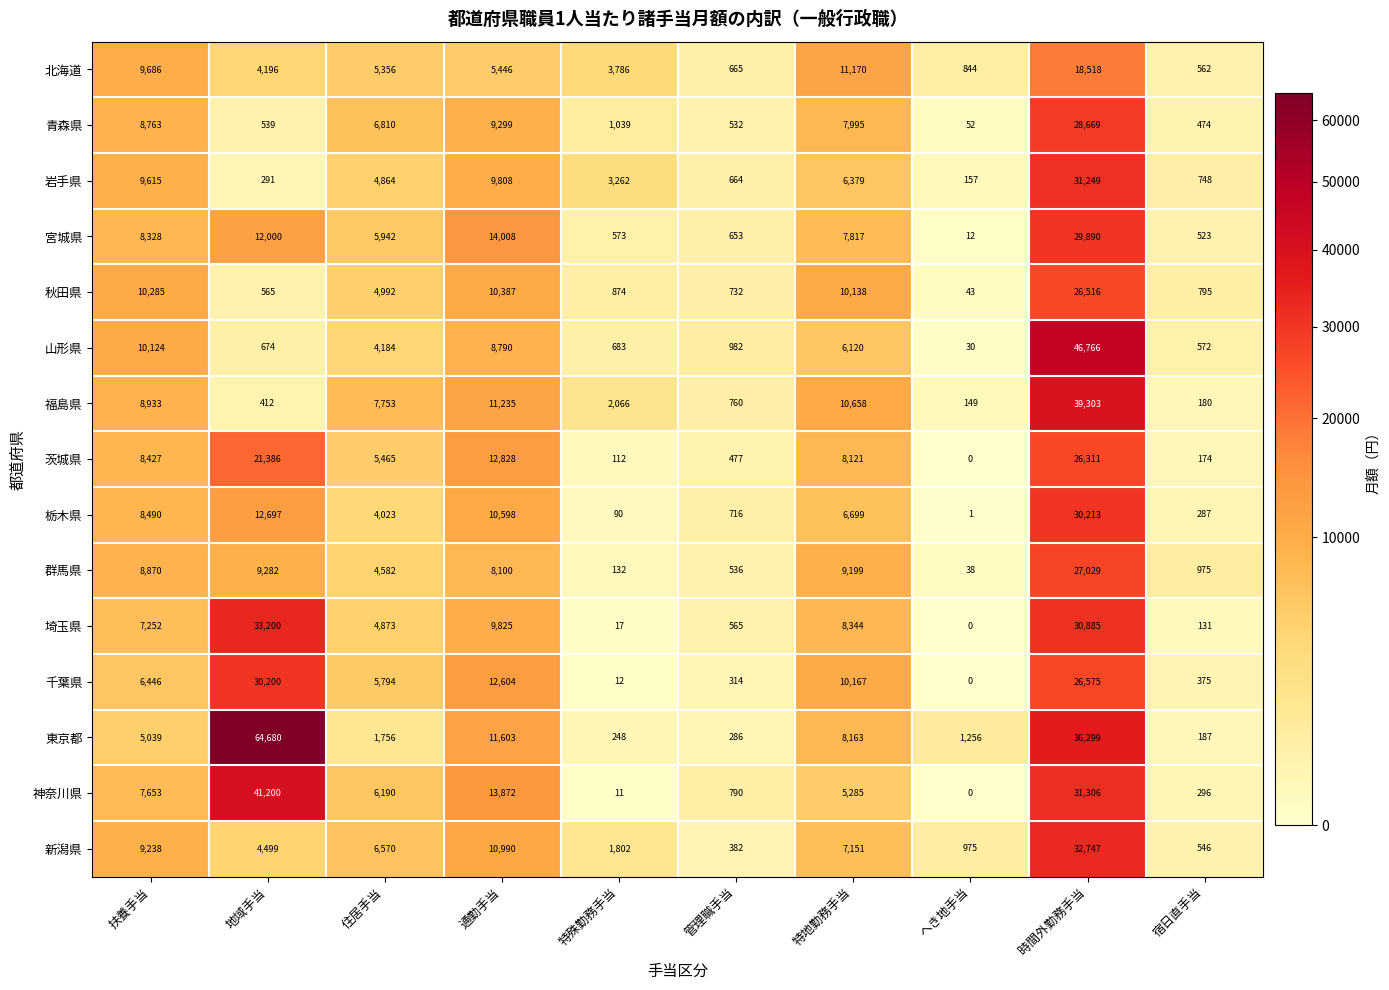

What is the total value across all series at 地域手当?

235821